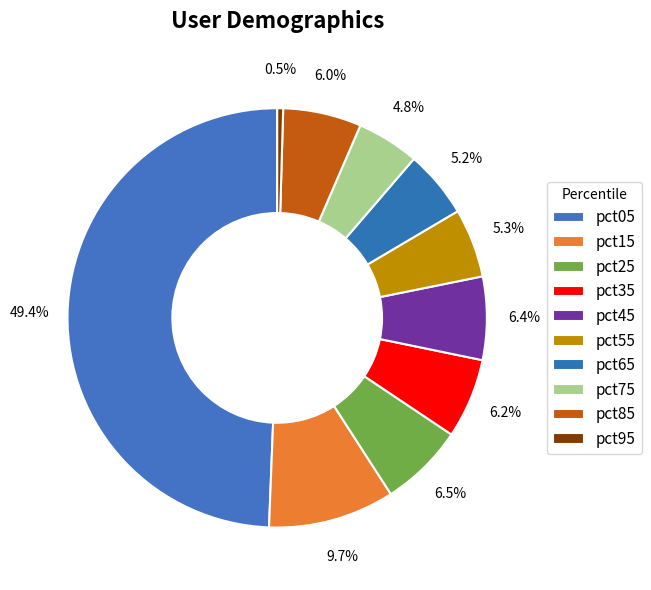

Which slice is the largest?

pct05